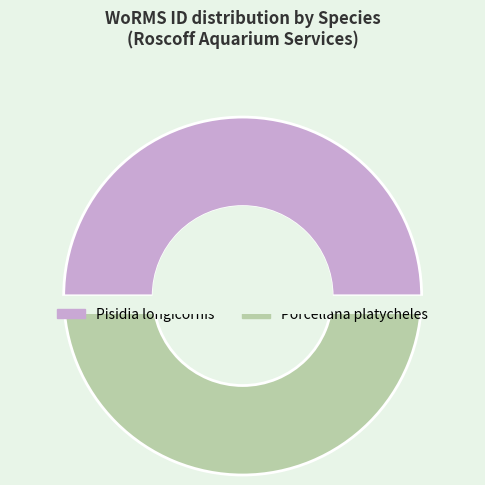

Is Porcellana platycheles the majority of the pie?

Yes